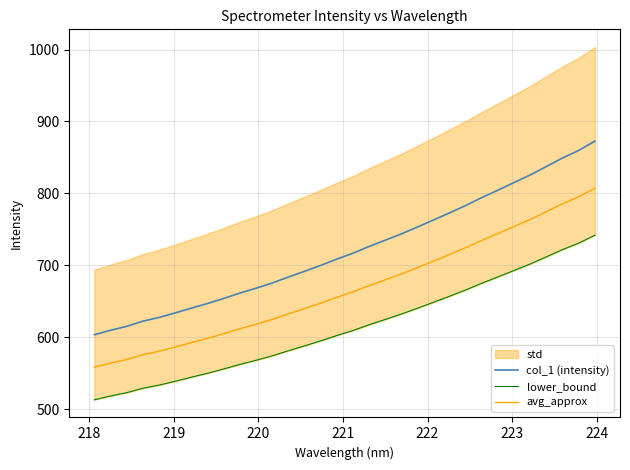

Does the chart display data point markers on the line(s)?

No